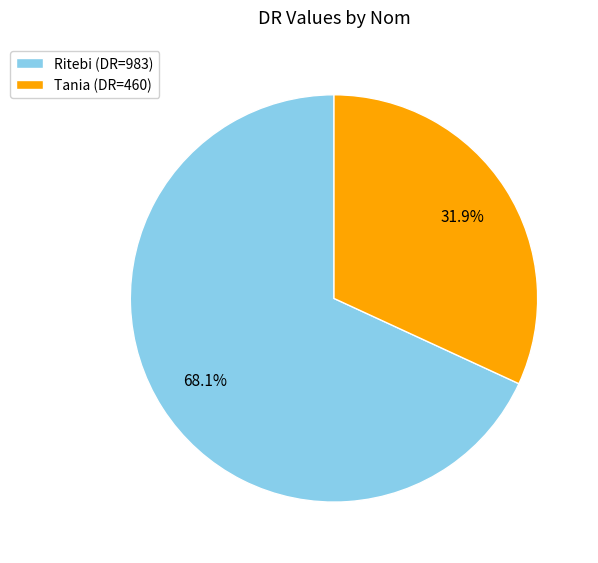

To the nearest percent, what portion does Ritebi represent?

68%